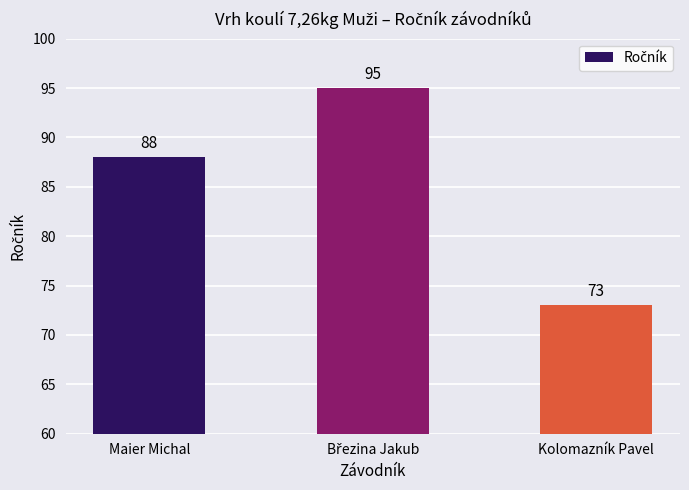

How many distinct data groups are displayed?

1